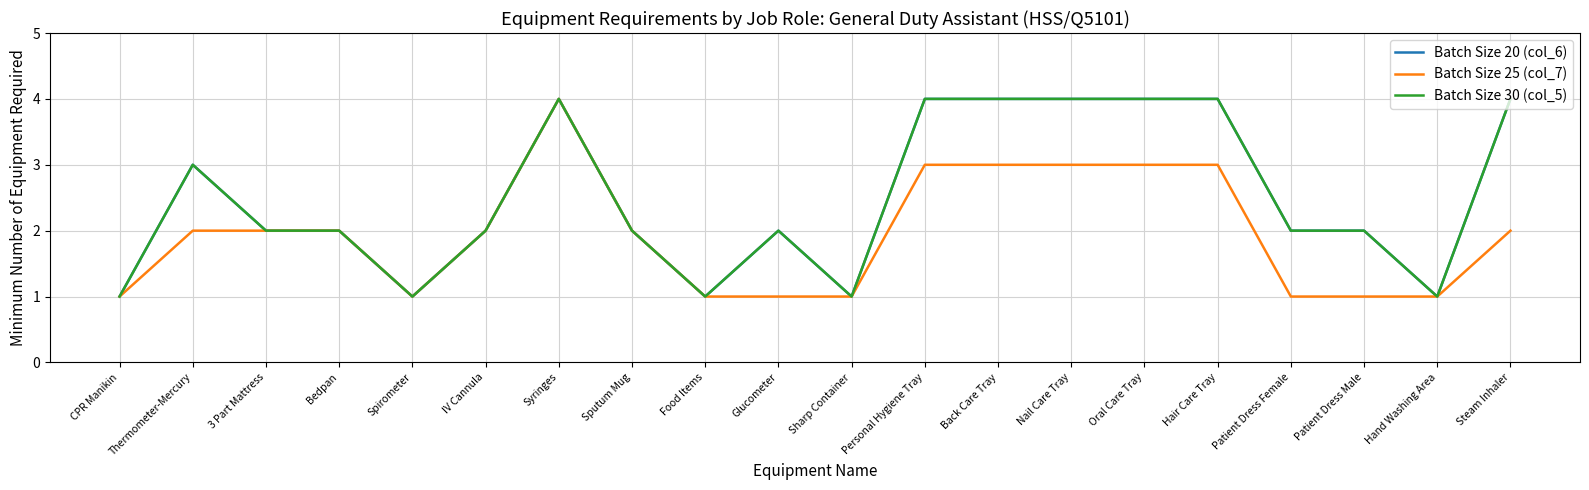

What is the total value across all series at Spirometer?

3